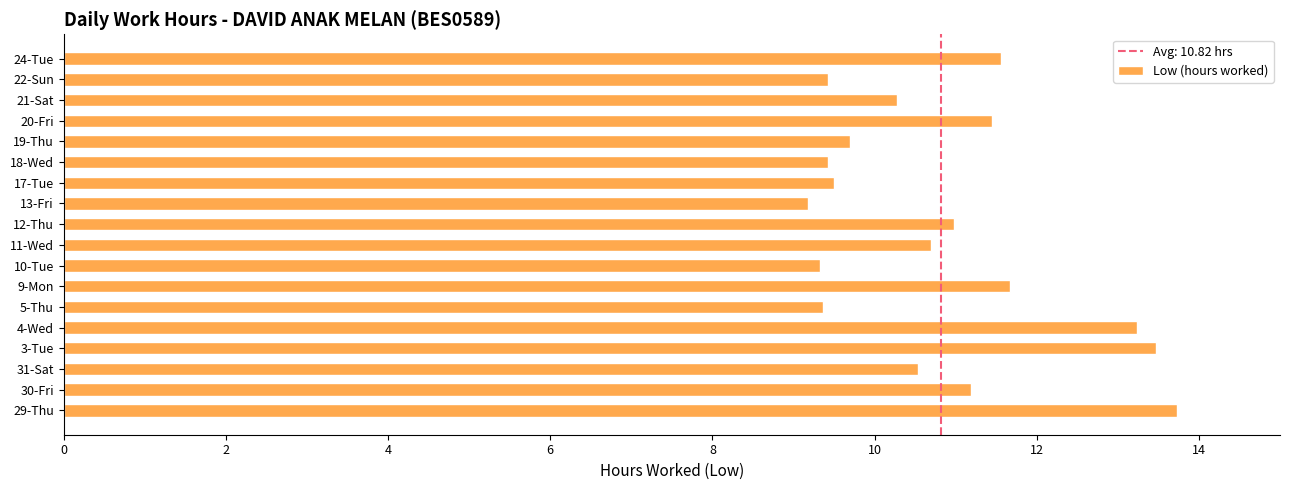

Is it true that the value at 19-Thu is 13.0?

False